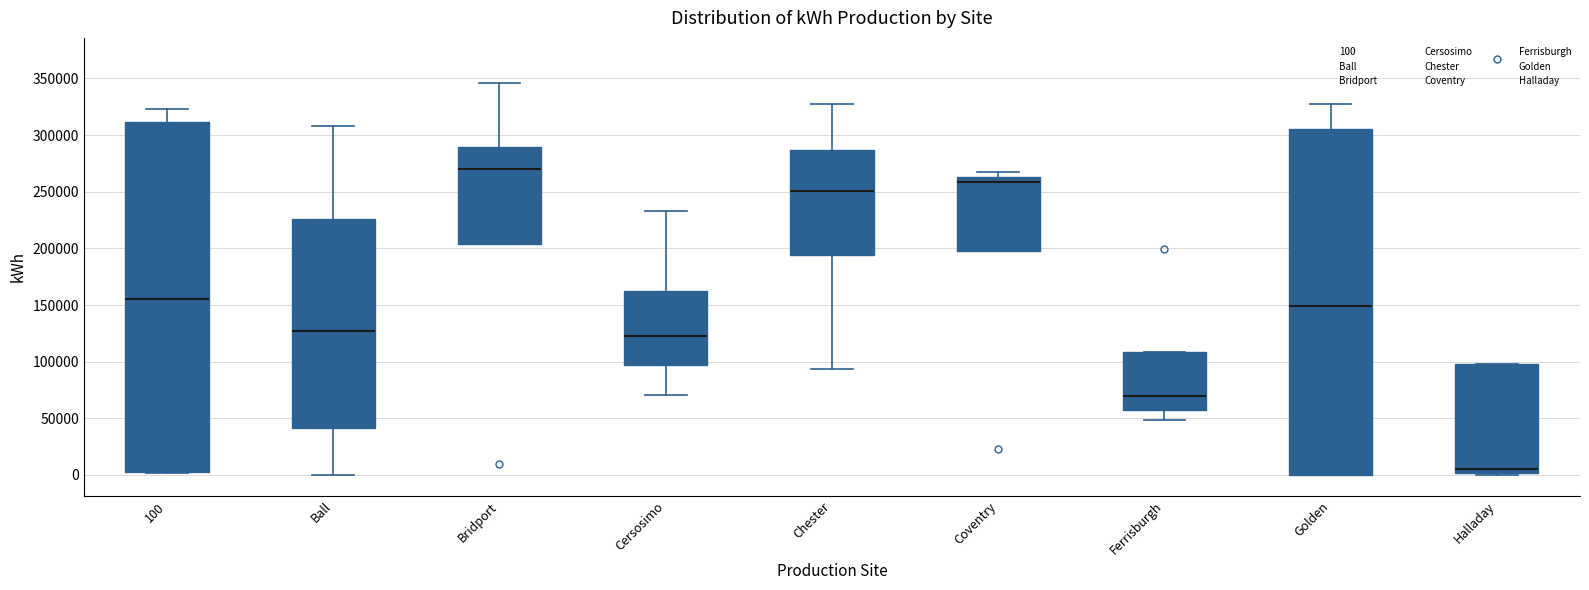

Reading left to right, read every box against the y-axis: the position of its median line, the range the box covers, and the ends of its whiskers. The values are not printed on the chart, so give them approximately, as read against the axis.

100: median 155000, box 5000 to 310000, whiskers 0 to 325000
Ball: median 125000, box 40000 to 225000, whiskers 0 to 310000
Bridport: median 270000, box 205000 to 290000, whiskers 205000 to 345000
Cersosimo: median 125000, box 95000 to 165000, whiskers 70000 to 235000
Chester: median 250000, box 195000 to 285000, whiskers 95000 to 330000
Coventry: median 260000, box 200000 to 265000, whiskers 200000 to 265000 (just above the box's upper edge)
Ferrisburgh: median 70000, box 60000 to 110000, whiskers 50000 to 110000
Golden: median 150000, box 0 to 305000, whiskers 0 to 325000
Halladay: median 5000, box 0 to 100000, whiskers 0 (just below the box's lower edge) to 100000